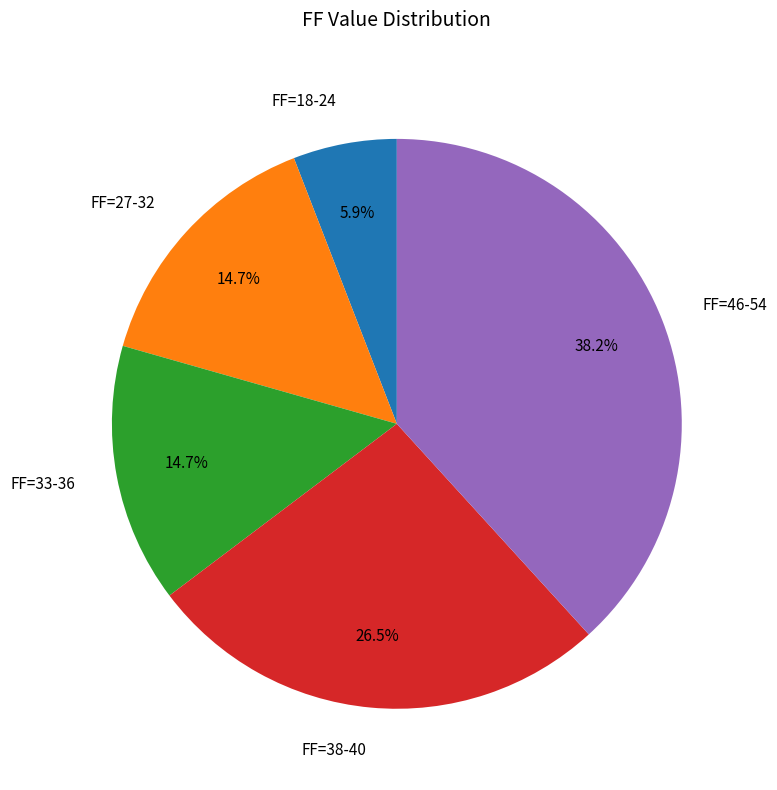

What is the largest slice in the pie chart?

FF=46-54